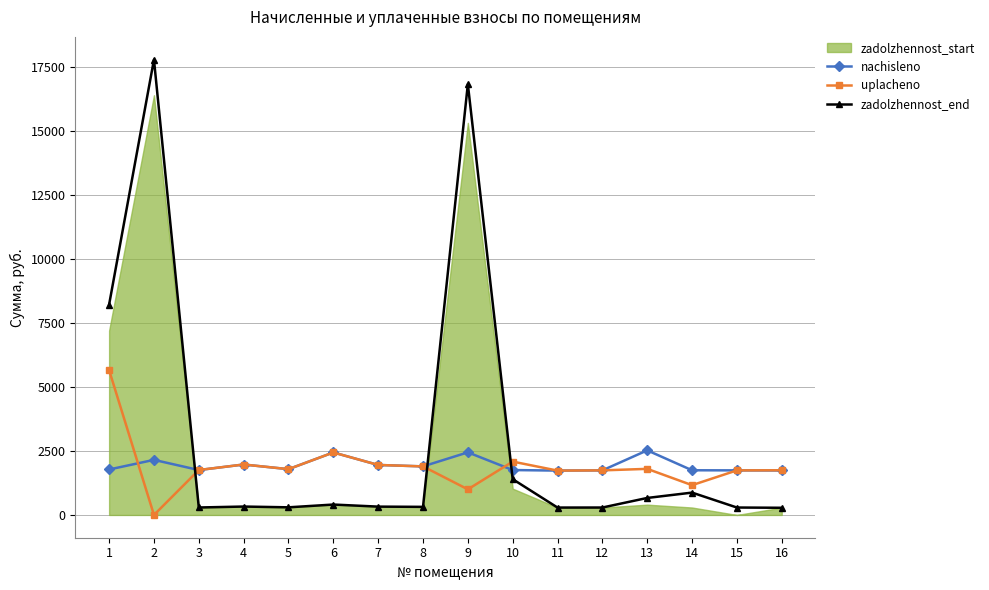

What is the value of the nachisleno point at the 3rd from the left?

1753.9